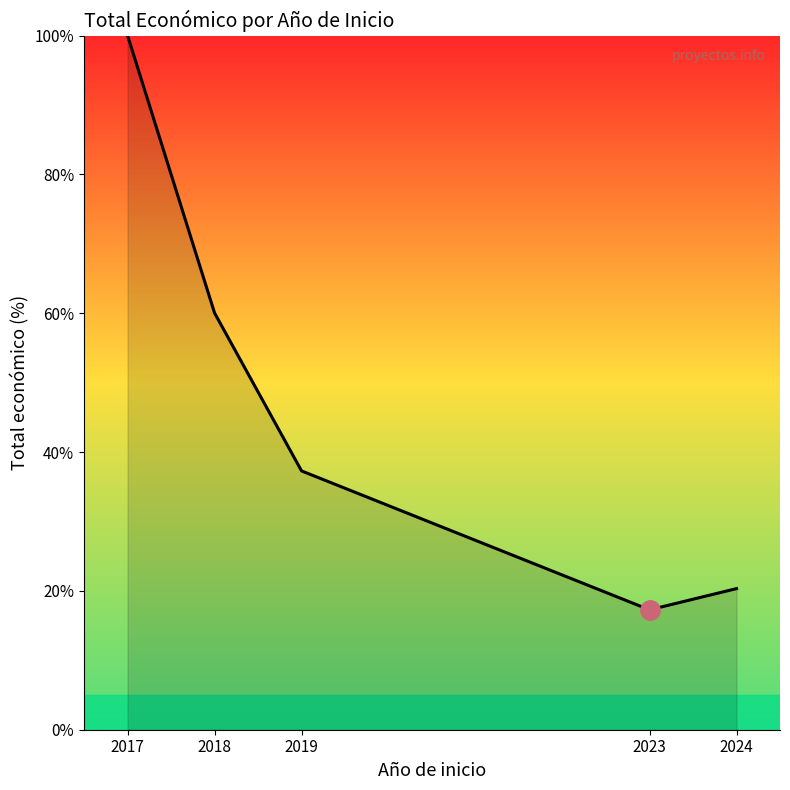

Rank the categories by value from lowest to highest.

2023, 2024, 2019, 2018, 2017